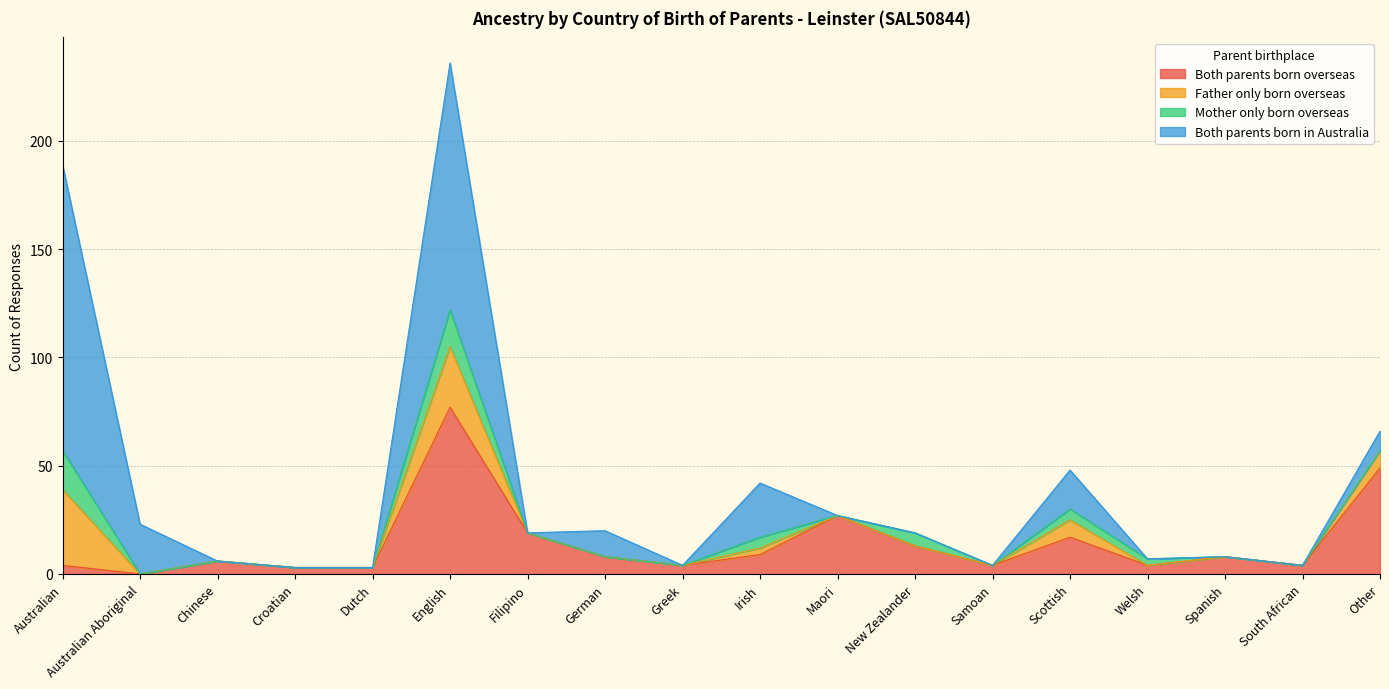

Where is the first local maximum for Father only born overseas?

English